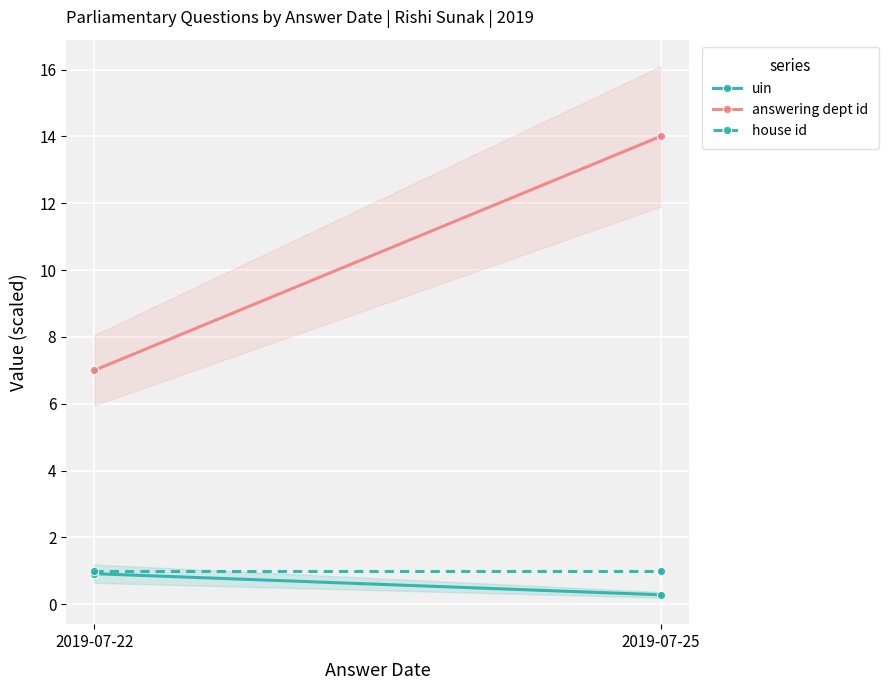

The answering dept id series shows 2.6 at 2019-07-22. True or false?

False